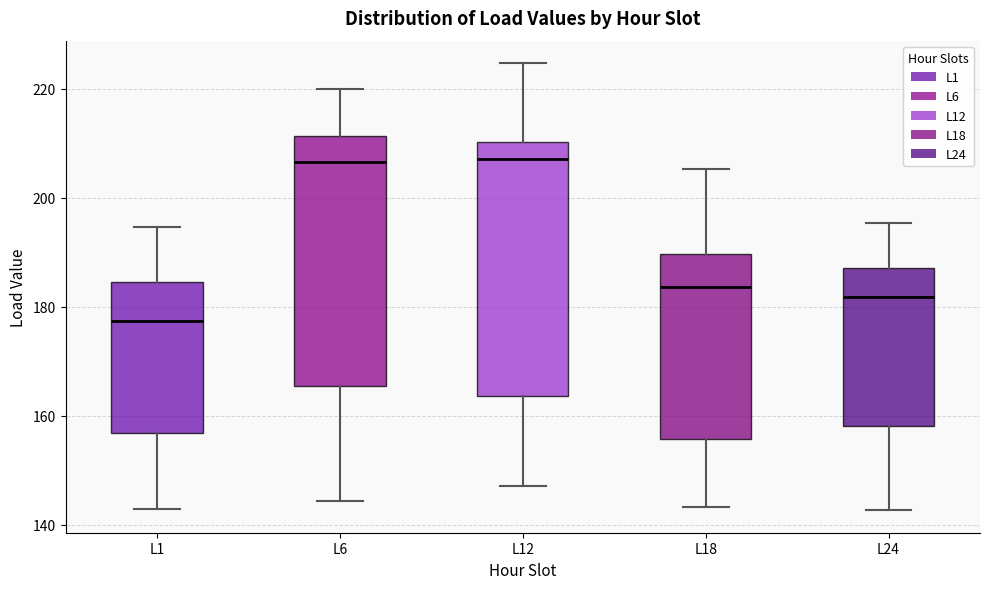

Which box has the lowest median line?

L1